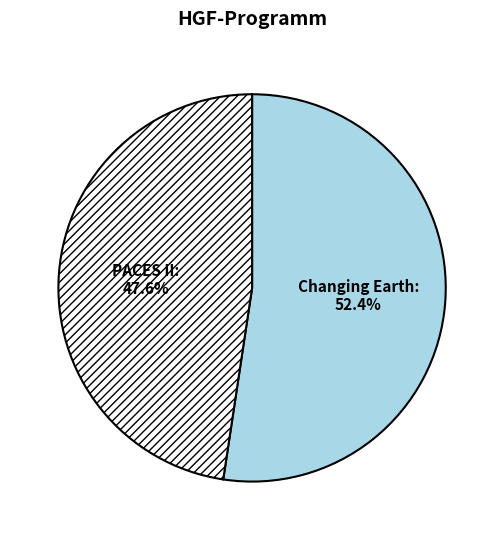

Which slice is the smallest?

PACES II